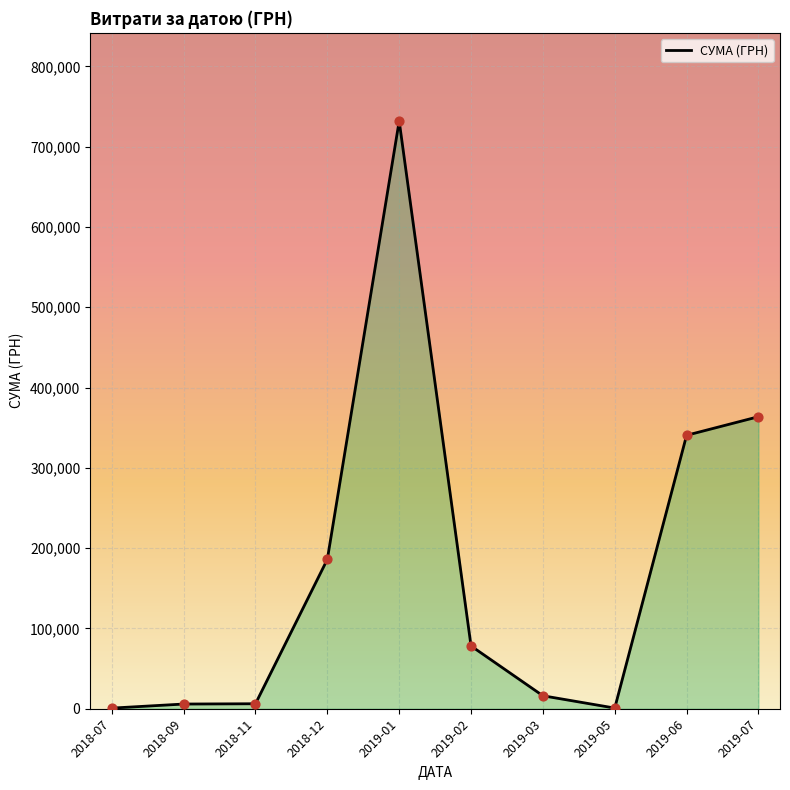

What is the change in value from 2018-09 to 2019-01?

+726132.0